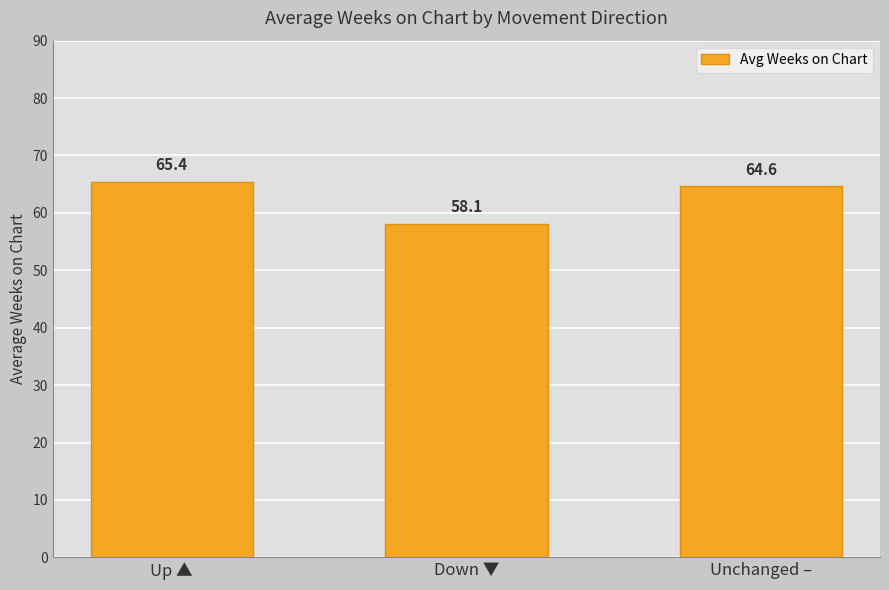

What is the label of the 3rd bar from the right?

Up ▲